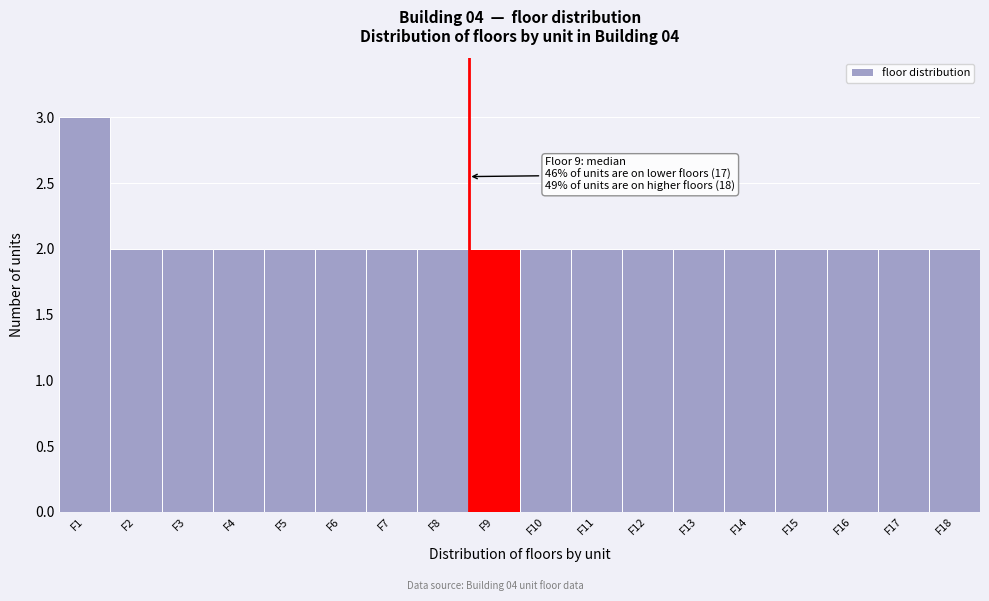

Reading right to left, extract all data points from this chart.

F18=2	F17=2	F16=2	F15=2	F14=2	F13=2	F12=2	F11=2	F10=2	F9=2	F8=2	F7=2	F6=2	F5=2	F4=2	F3=2	F2=2	F1=3